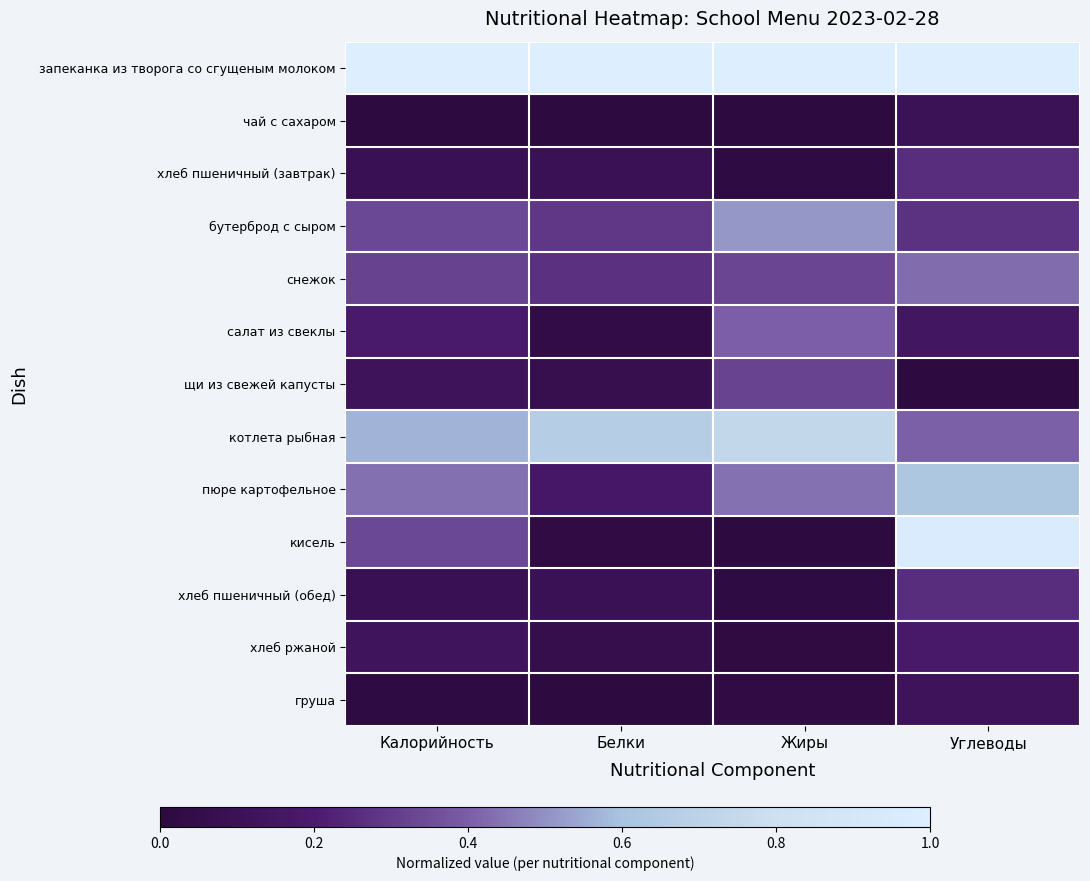

At which category is the sum across all series the highest?

Углеводы